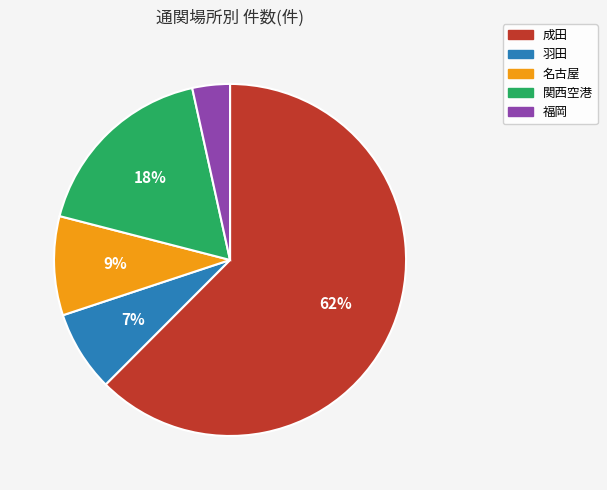

Rank the categories by value from lowest to highest.

福岡, 羽田, 名古屋, 関西空港, 成田